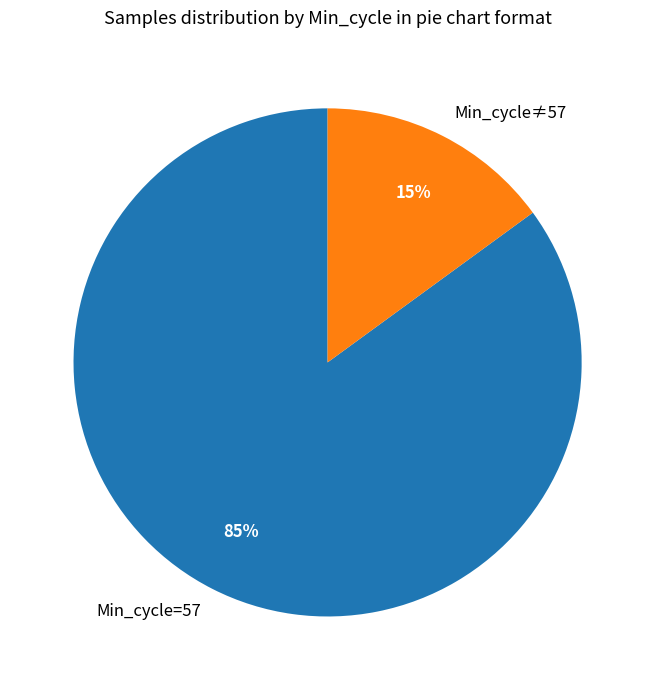

The Min_cycle≠57 slice represents 15% of the pie. True or false?

True